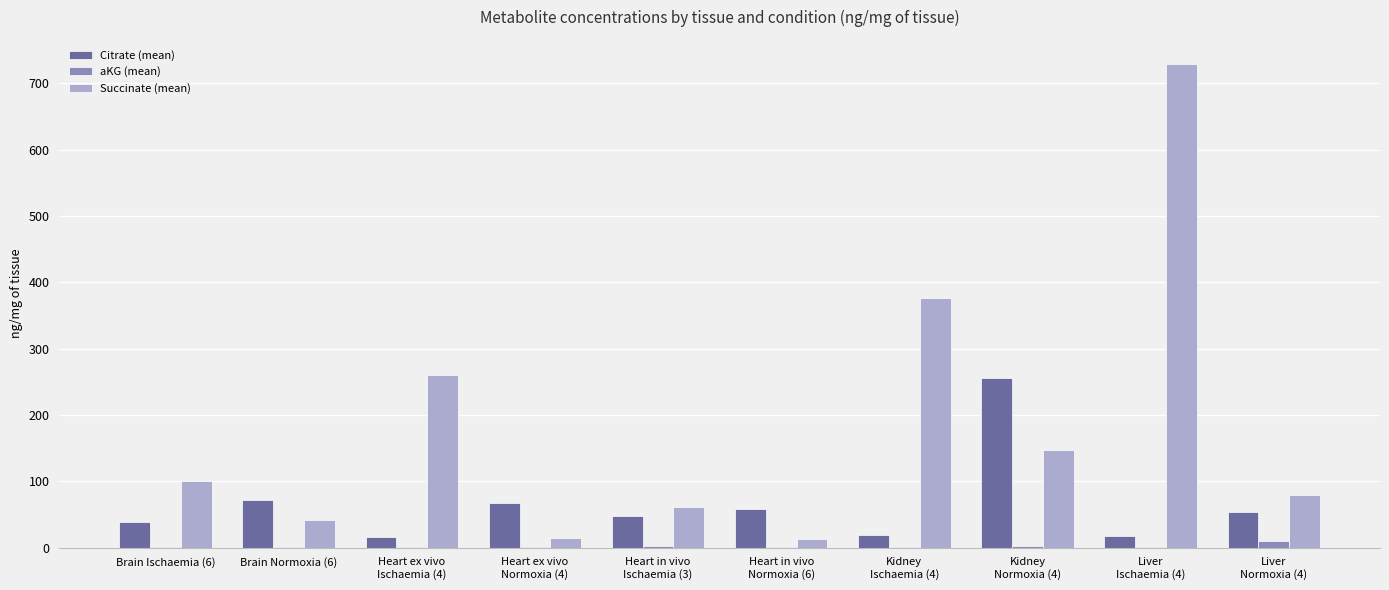

Which series has the largest total across all categories?

Succinate (mean)